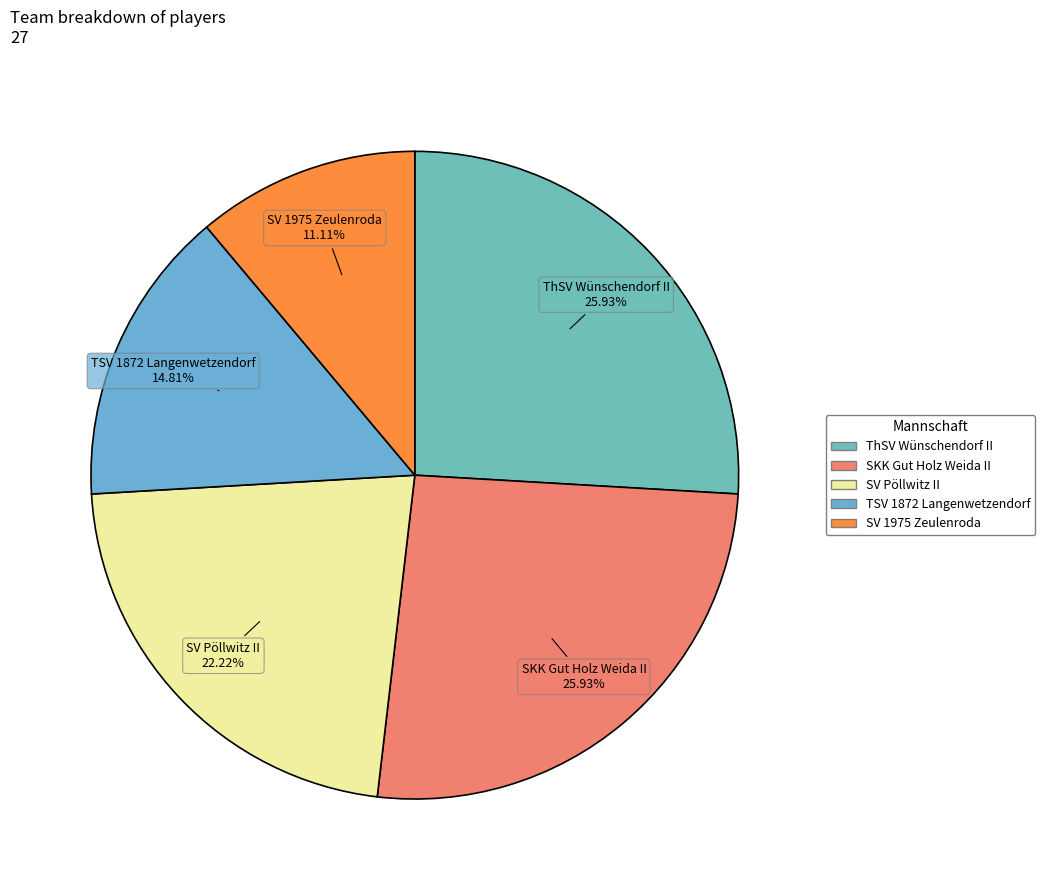

Which category has the smallest portion of the pie?

SV 1975 Zeulenroda